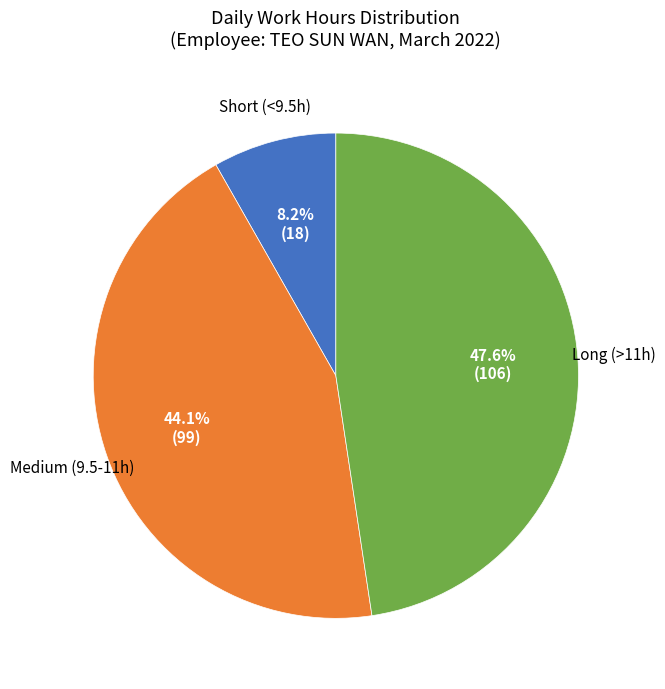

Is there a majority slice in this chart?

No